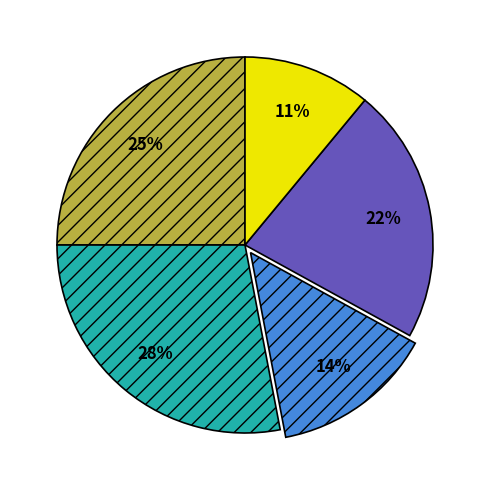

To the nearest percent, what is the average slice percentage?

20%